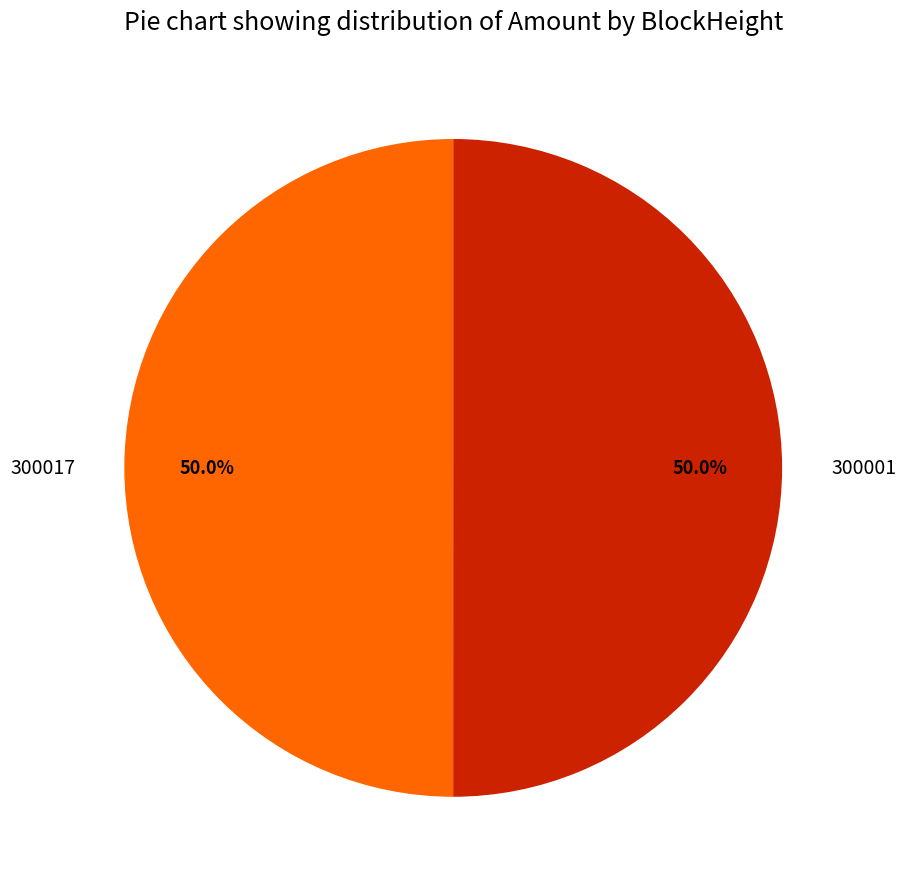

Do 300001 and 300017 together represent more than half of the pie?

Yes